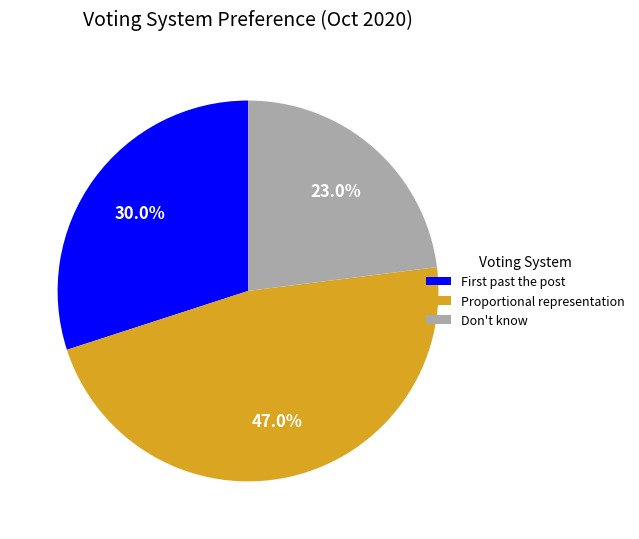

To the nearest percent, what is the difference between the largest and smallest slice percentages?

24%